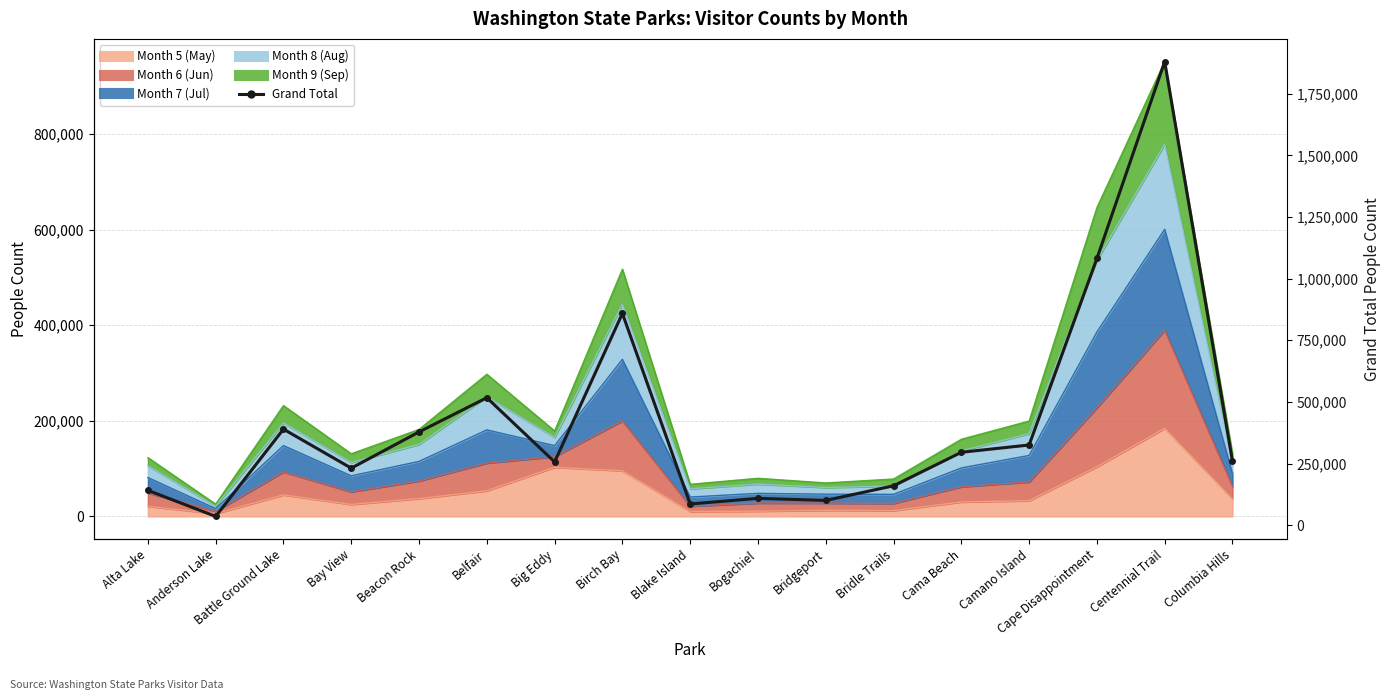

Is it true that the value at Bay View is 375715?

False